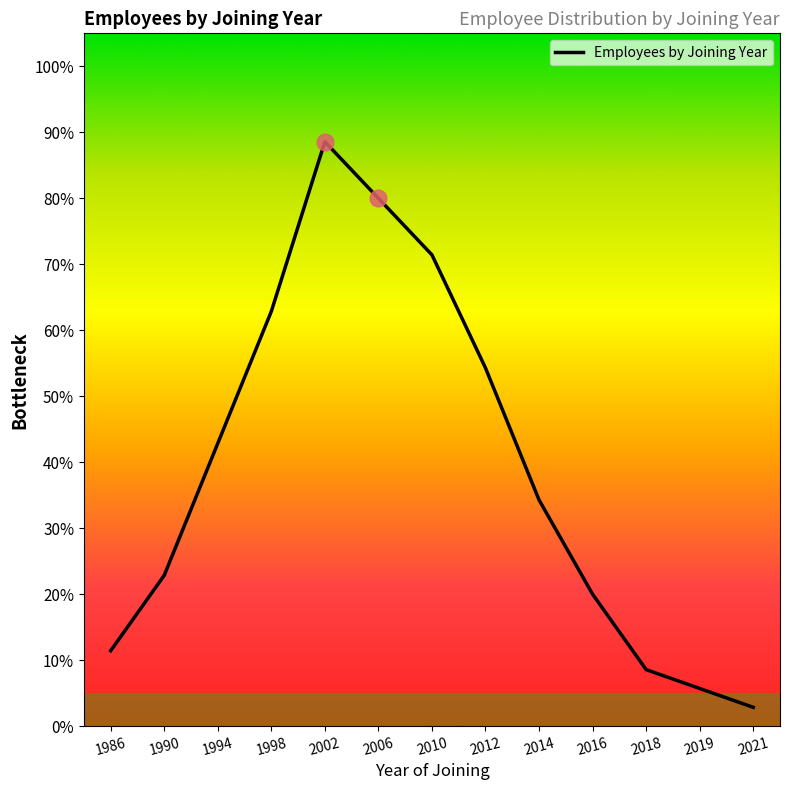

Count the number of data series in this chart.

1